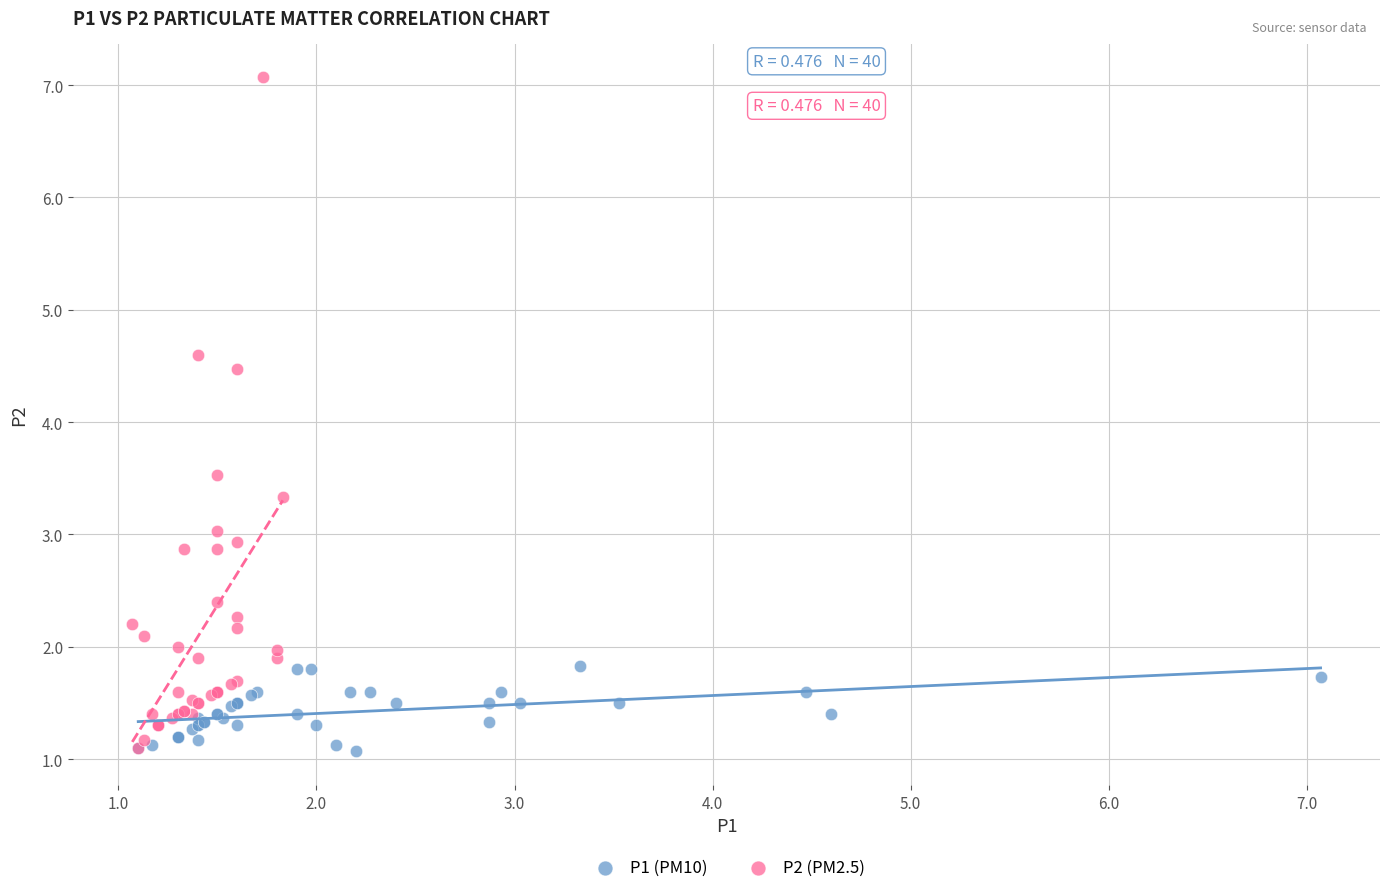

What are all the series names shown in the legend?

P1 (PM10), P2 (PM2.5)